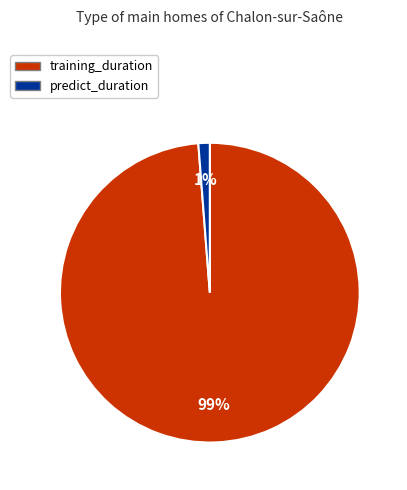

Combined, do training_duration and predict_duration account for over 50%?

Yes